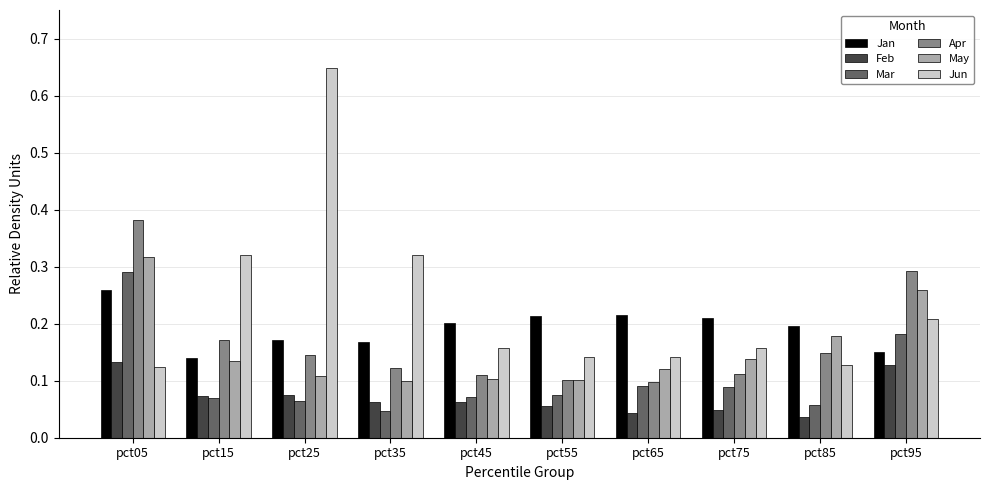

What is the sum of the Jun values at pct15 and pct75?

0.5